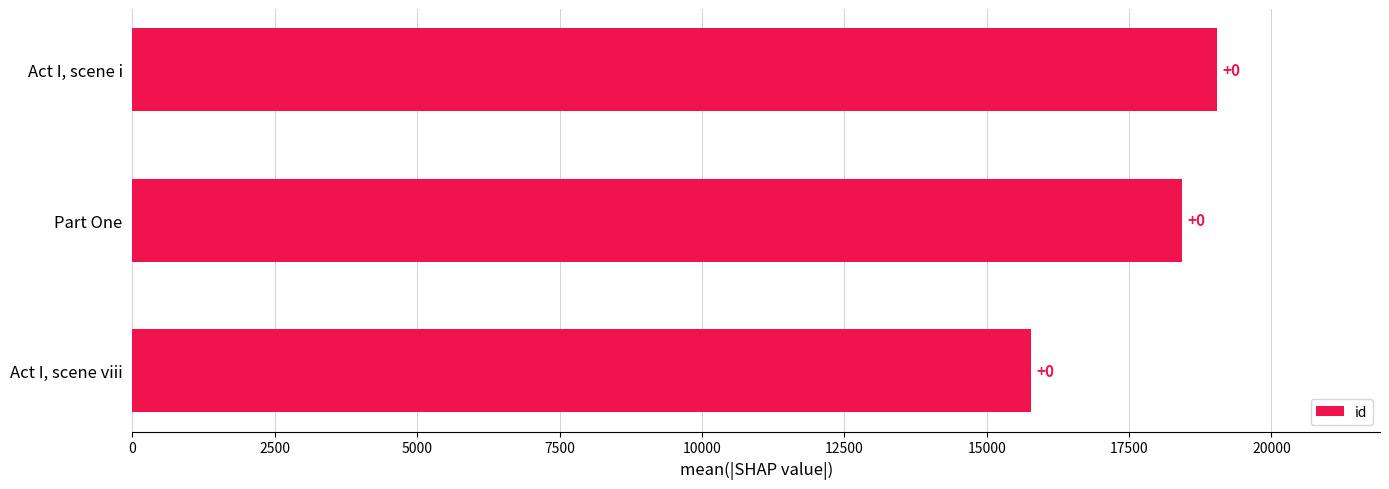

Does the chart contain stacked bars?

No